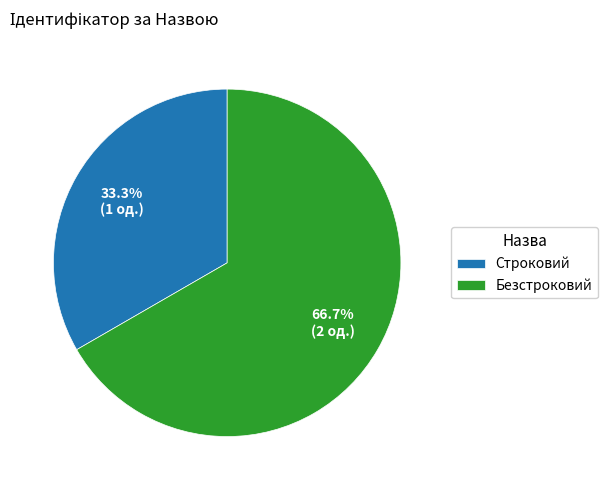

How many segments does this pie chart have?

2